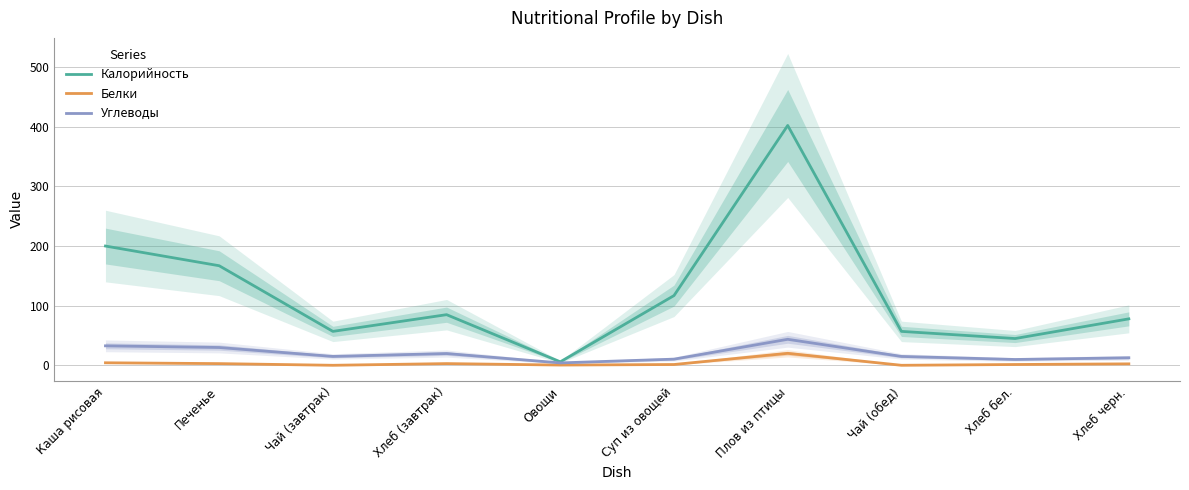

Where is Белки nearest to the value 10?

Каша рисовая